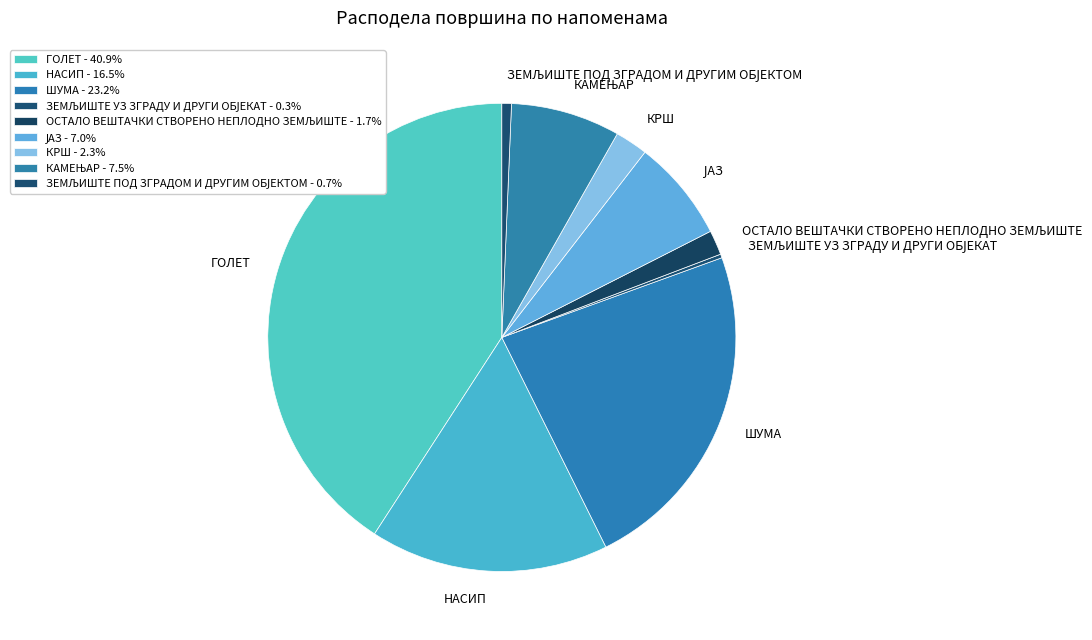

Is there a majority slice in this chart?

No